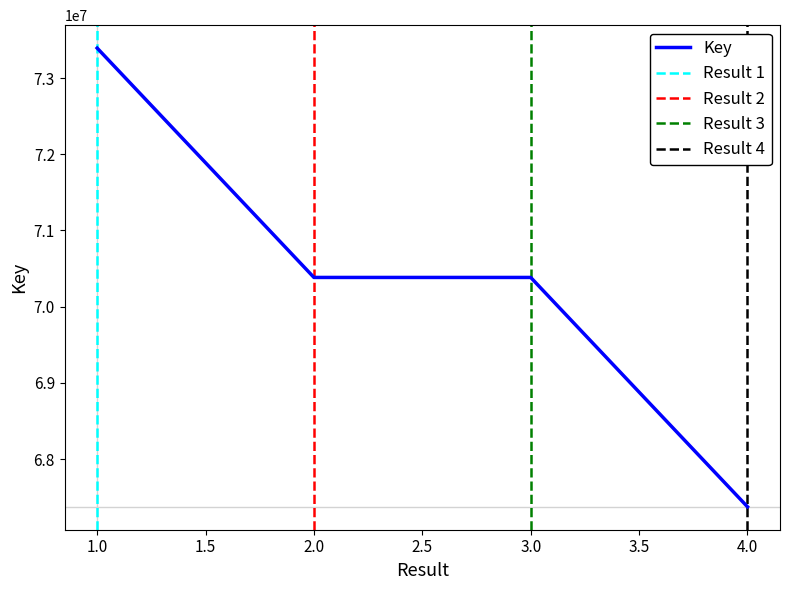

True or false: there are more than 1 points higher than both neighbors.

False